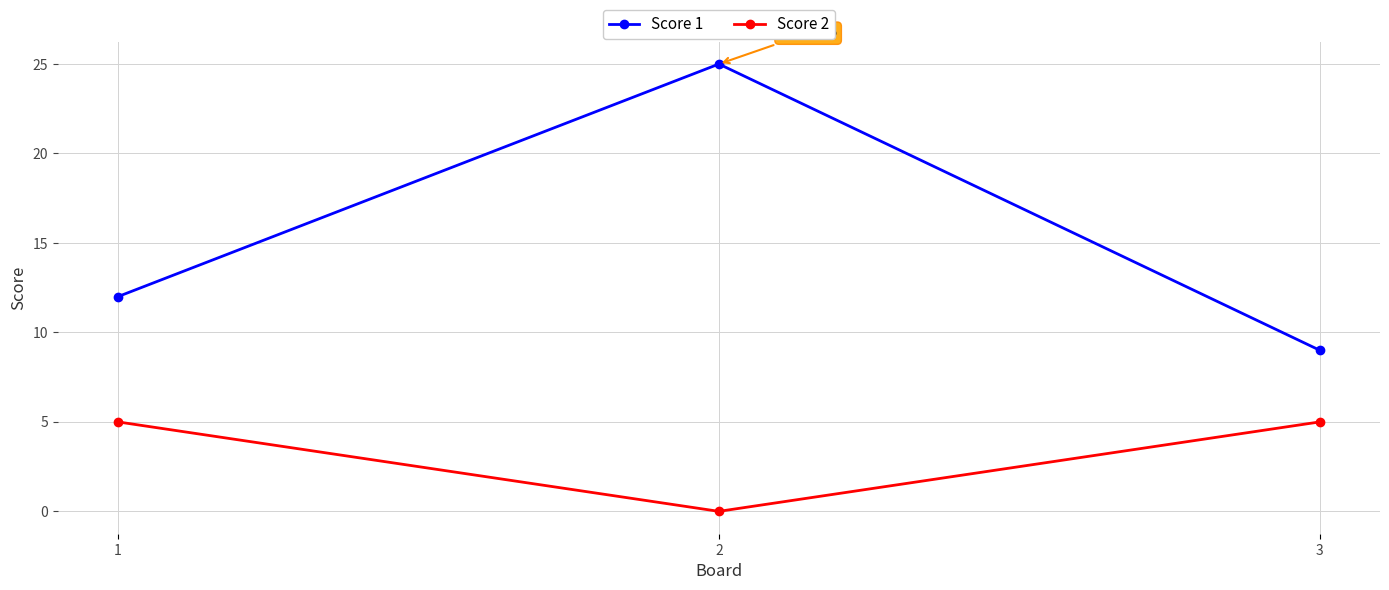

Is the value of Score 2 at 3 greater than the value of Score 1 at 1?

No